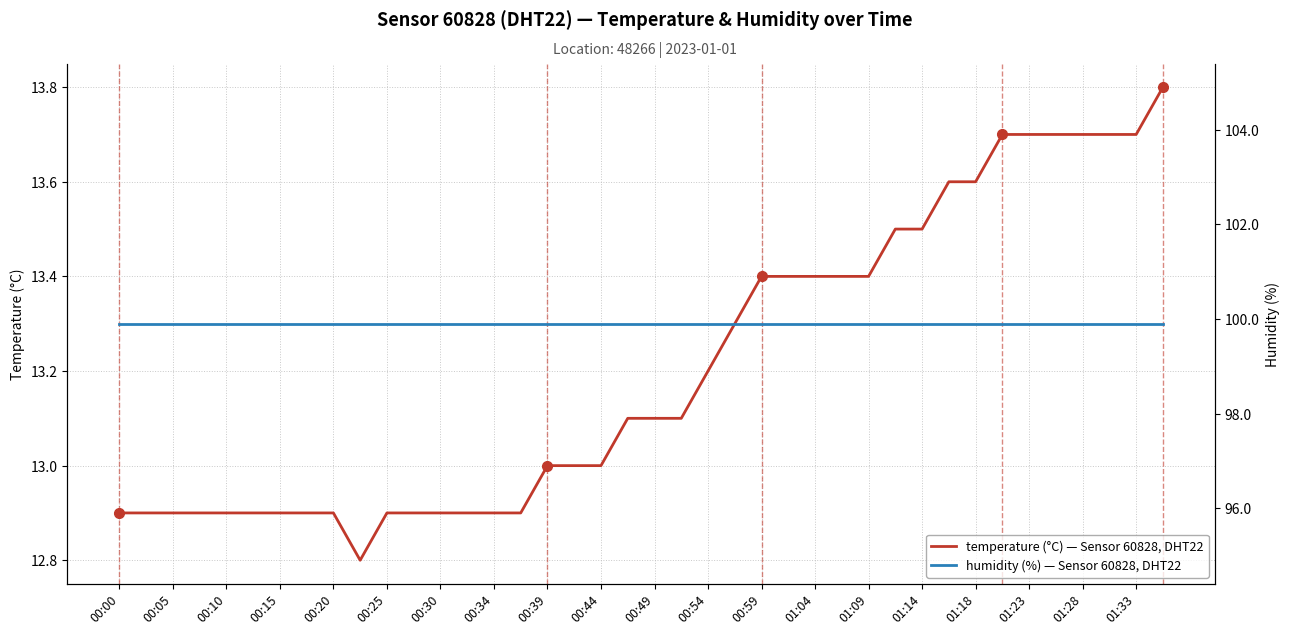

True or false: temperature (°C) — Sensor 60828, DHT22 has a value of 13.7 at 01:33.

True